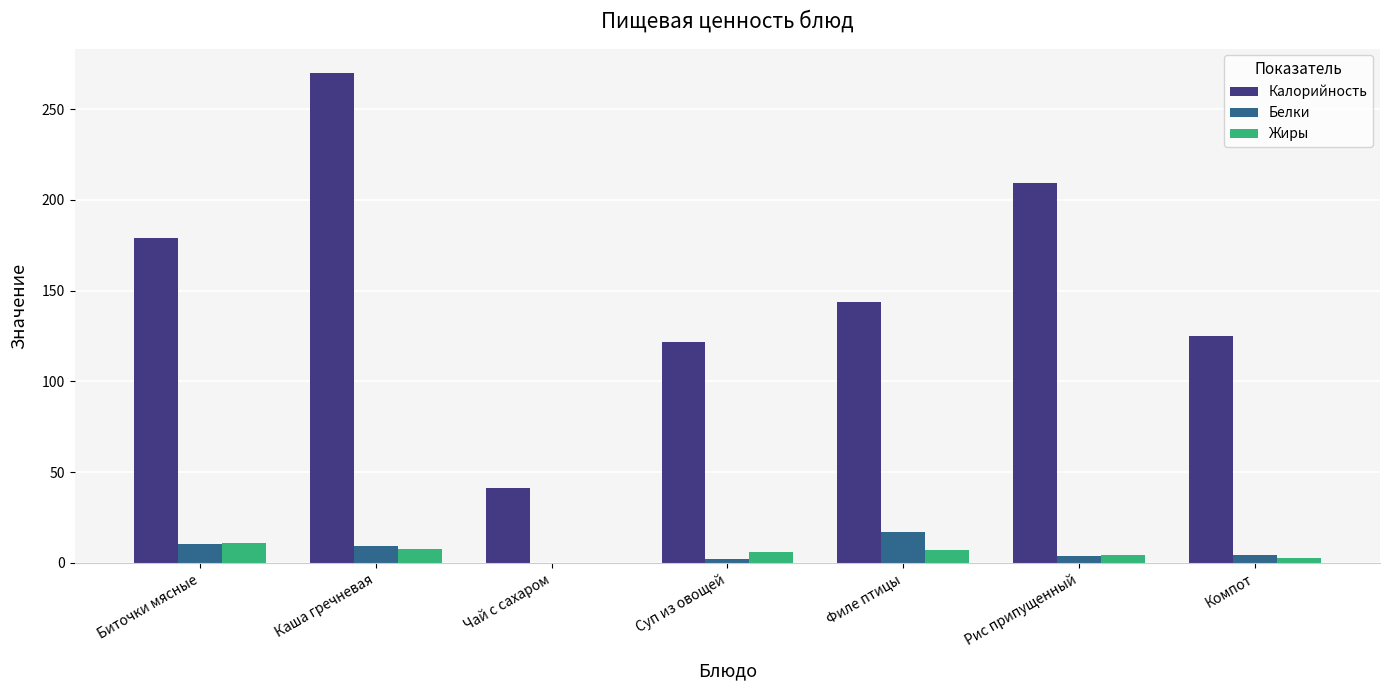

What is the greatest value displayed?

269.8